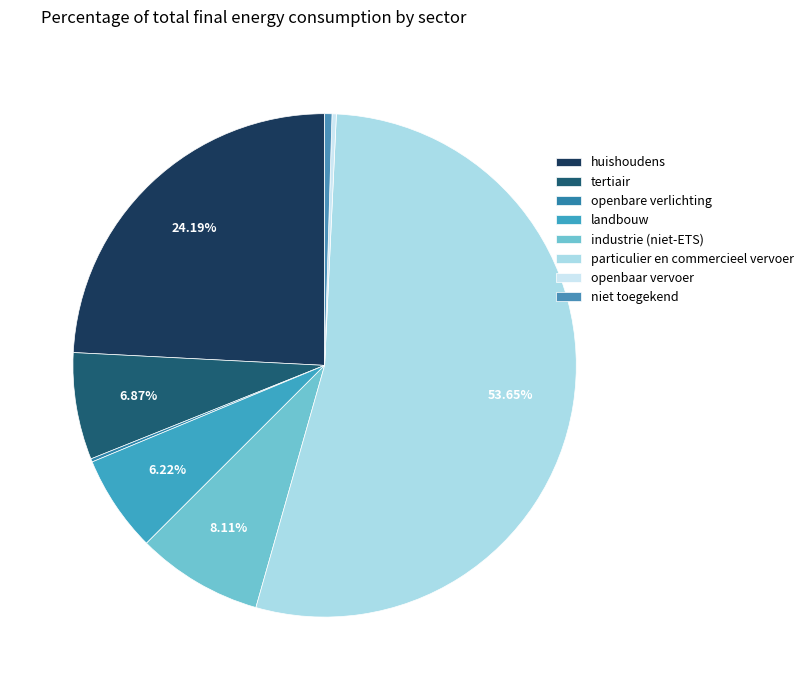

Which category has the smallest portion of the pie?

openbare verlichting